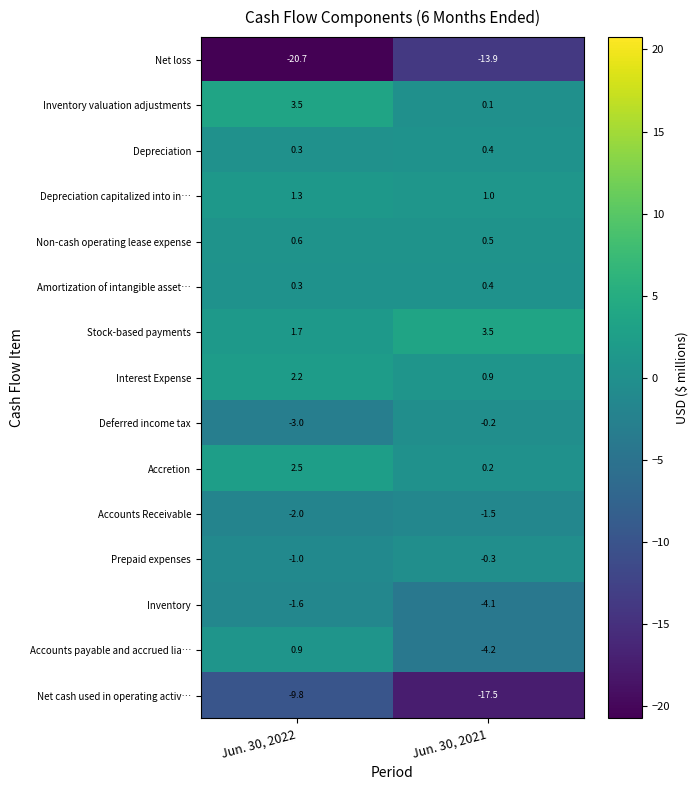

Reading left to right, what are all the values shown in this chart?

Net loss: -20.7	-13.9
Inventory valuation adjustments: 3.5	0.1
Depreciation: 0.3	0.4
Depreciation capitalized into in…: 1.3	1.0
Non-cash operating lease expense: 0.6	0.5
Amortization of intangible asset…: 0.3	0.4
Stock-based payments: 1.7	3.5
Interest Expense: 2.2	0.9
Deferred income tax: -3.0	-0.2
Accretion: 2.5	0.2
Accounts Receivable: -2.0	-1.5
Prepaid expenses: -1.0	-0.3
Inventory: -1.6	-4.1
Accounts payable and accrued lia…: 0.9	-4.2
Net cash used in operating activ…: -9.8	-17.5